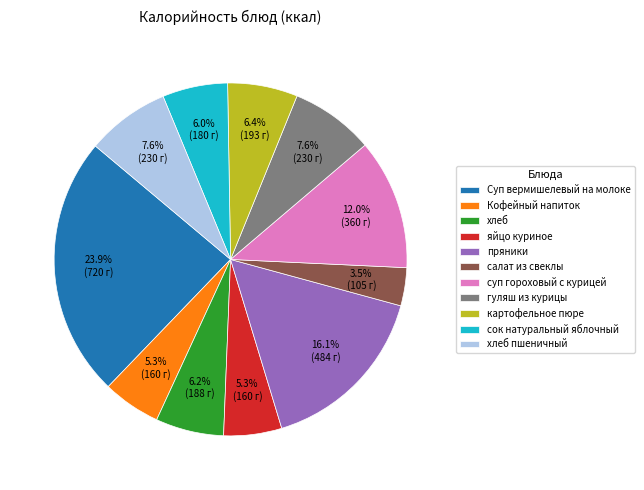

To the nearest percent, what percentage of the pie is картофельное пюре?

6%